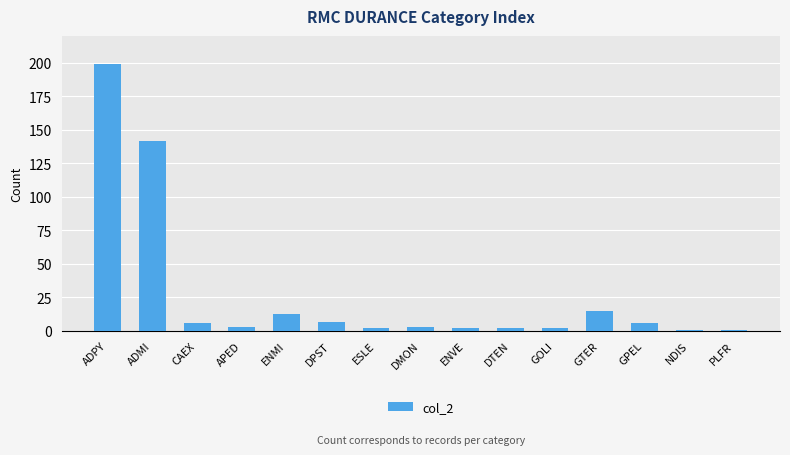

What is the maximum value shown in the chart?

199